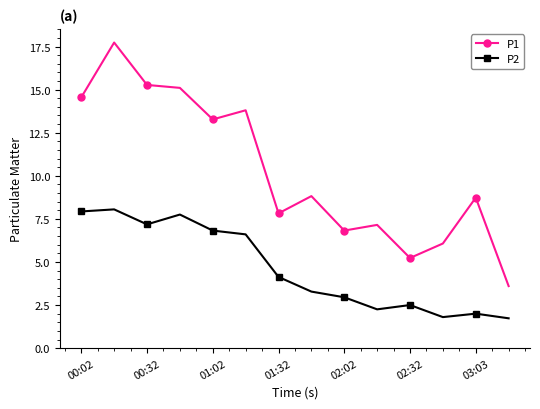

Which series has the largest range (max minus min)?

P1